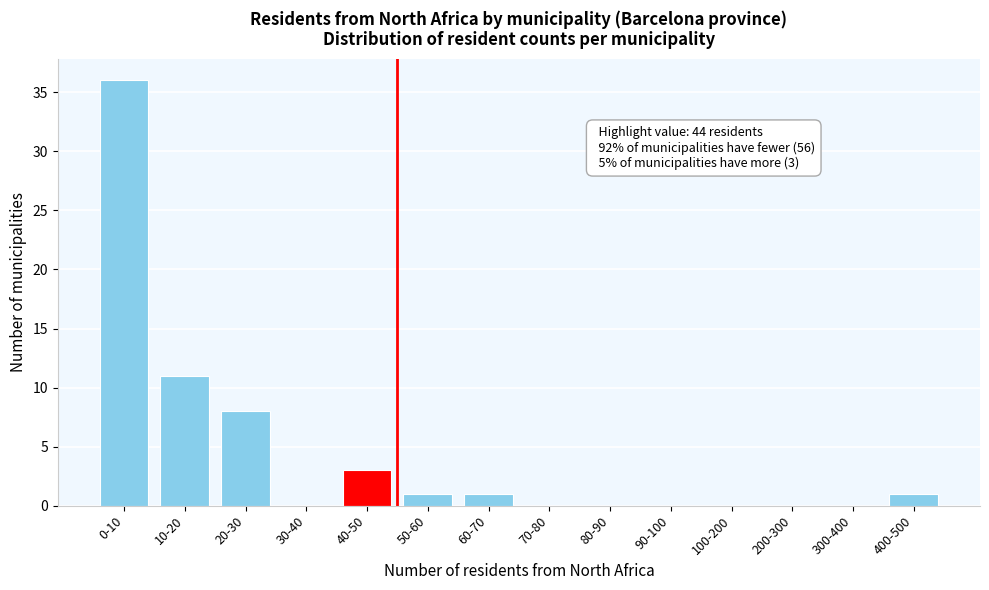

Reading right to left, extract all data points from this chart.

400-500=1	300-400=0	200-300=0	100-200=0	90-100=0	80-90=0	70-80=0	60-70=1	50-60=1	40-50=3	30-40=0	20-30=8	10-20=11	0-10=36